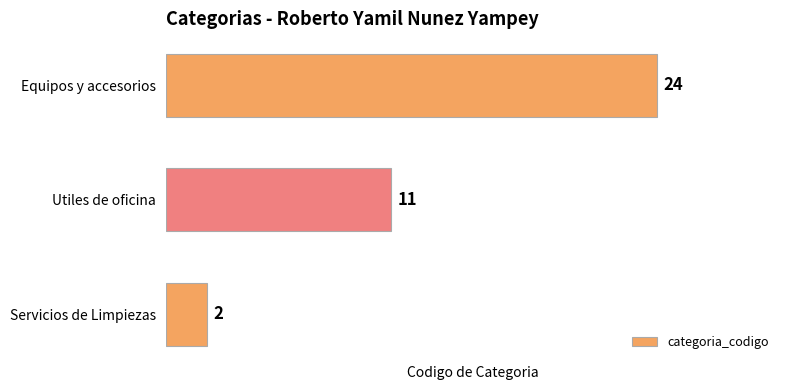

How many data points does each series have?

3